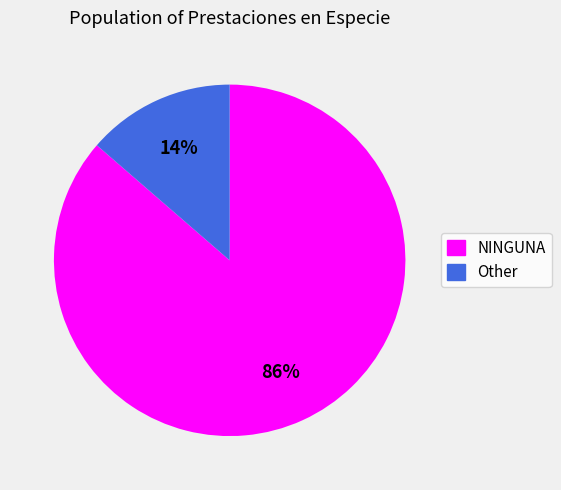

True or false: Other accounts for 25% of the total.

False